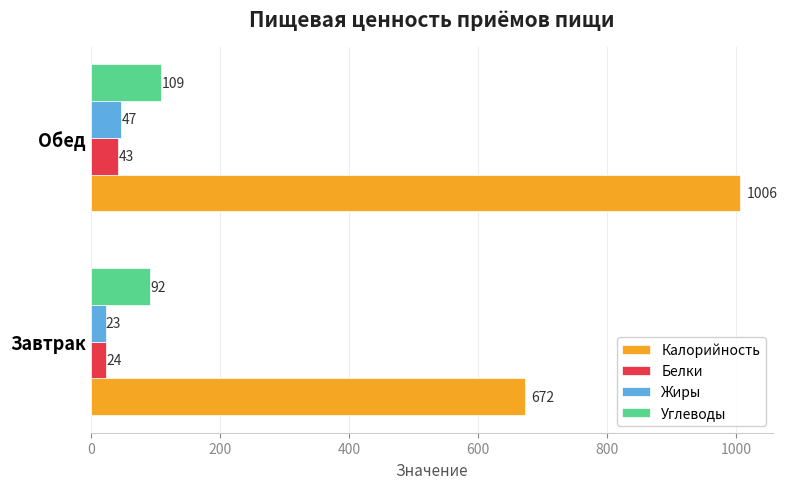

What is the difference between the maximum and minimum values in the Калорийность series?

334